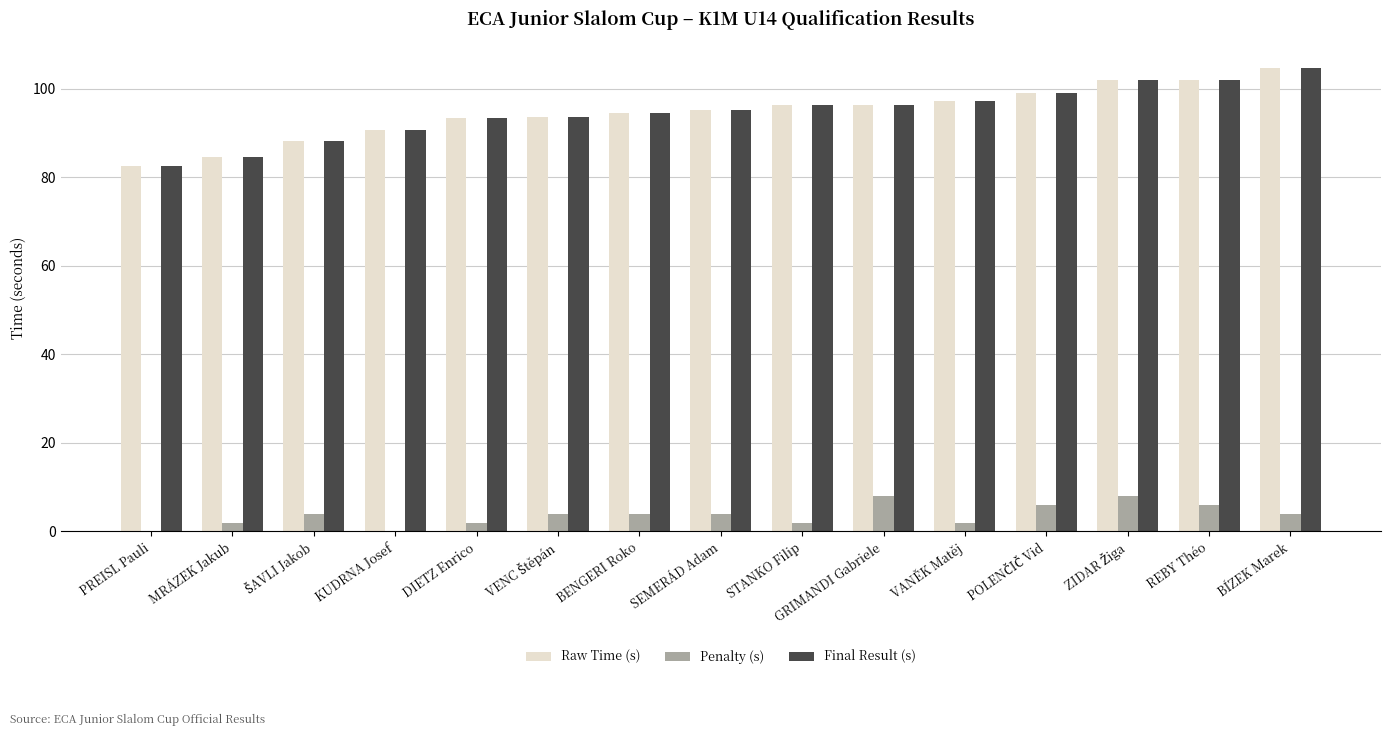

How many series are shown in this chart?

3